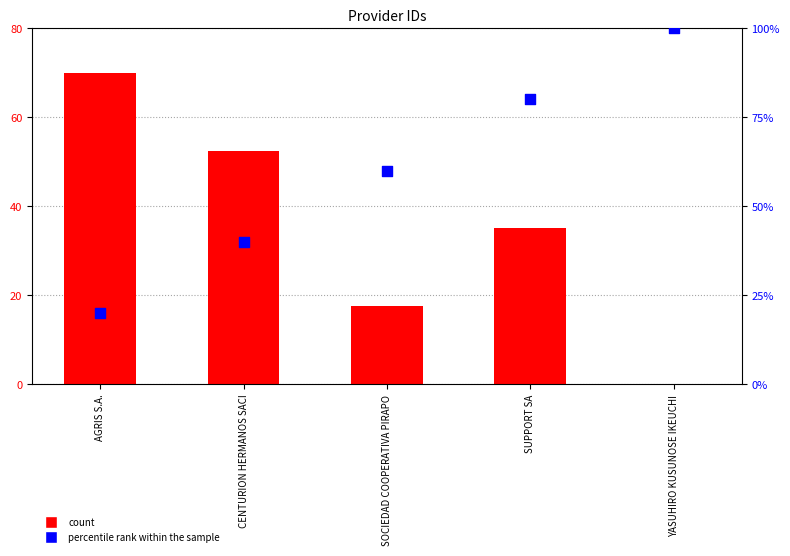

At which category is the sum across all series the highest?

SUPPORT SA